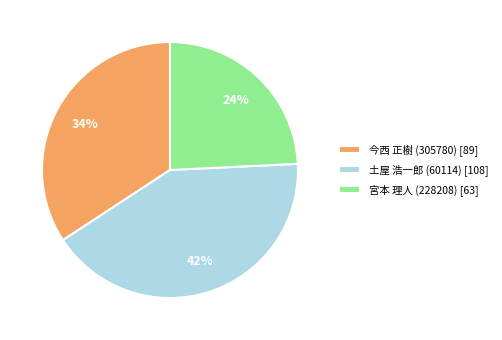

Does 今西 正樹 (305780) represent more than half of the total?

No